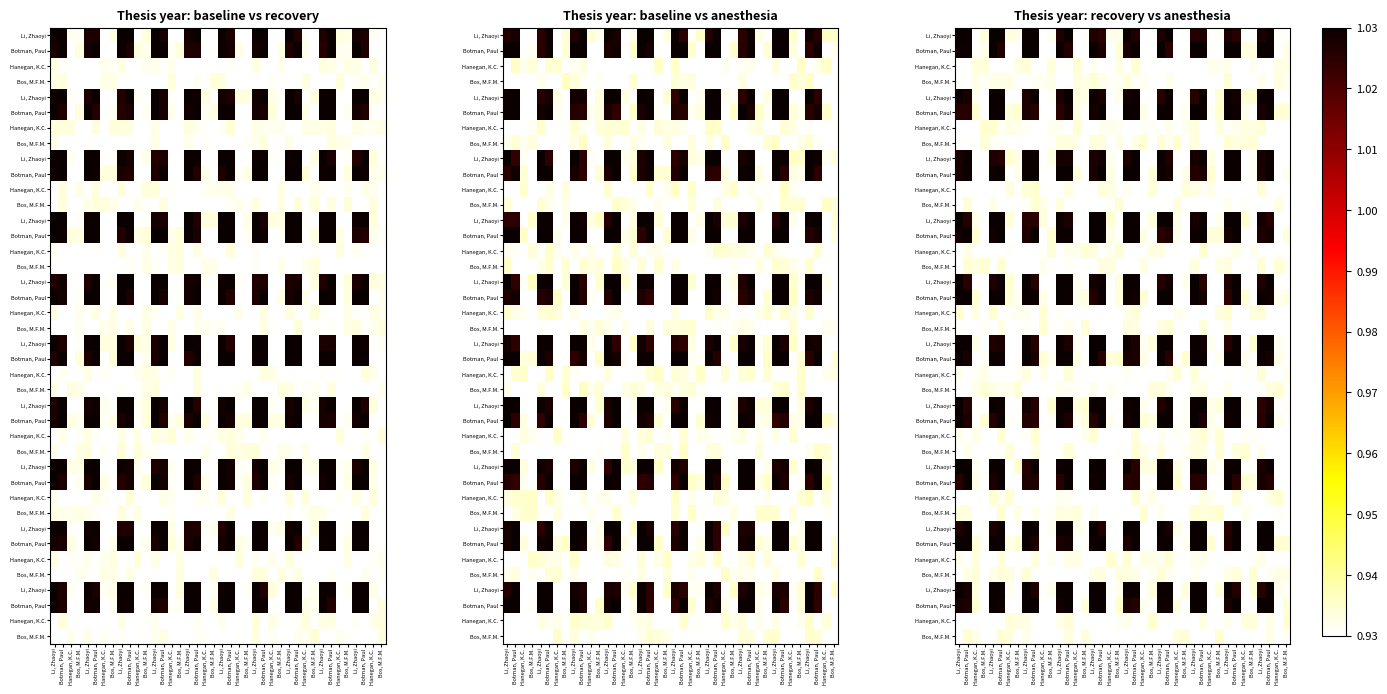

At which category is the sum across all series the highest?

Botman, Paul